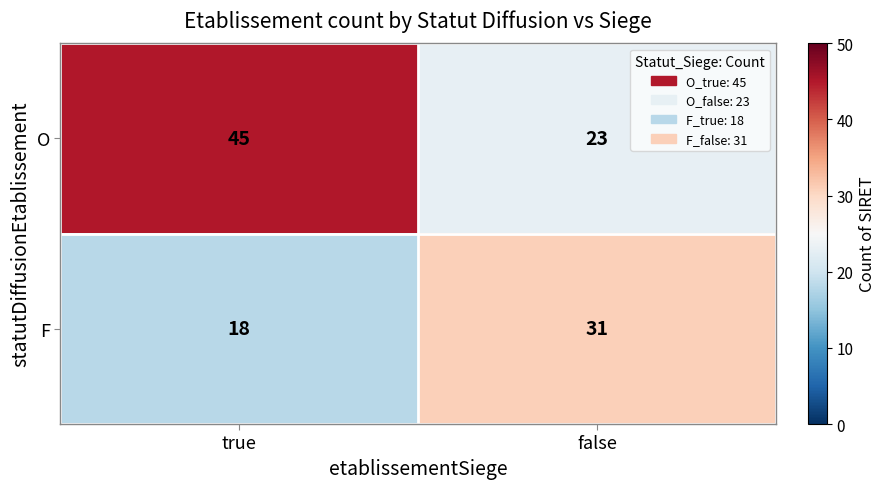

List the series in order of their overall mean, highest first.

O, F